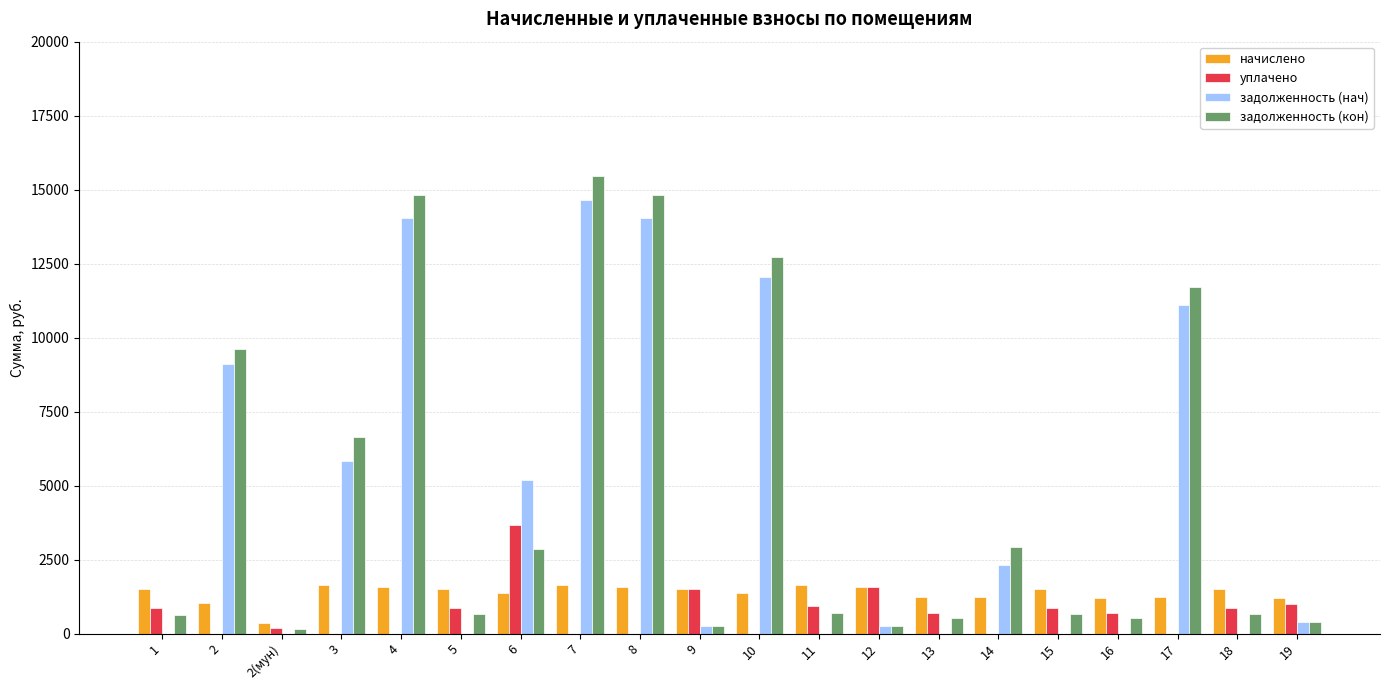

The уплачено series shows 3676.9 at 6. True or false?

True